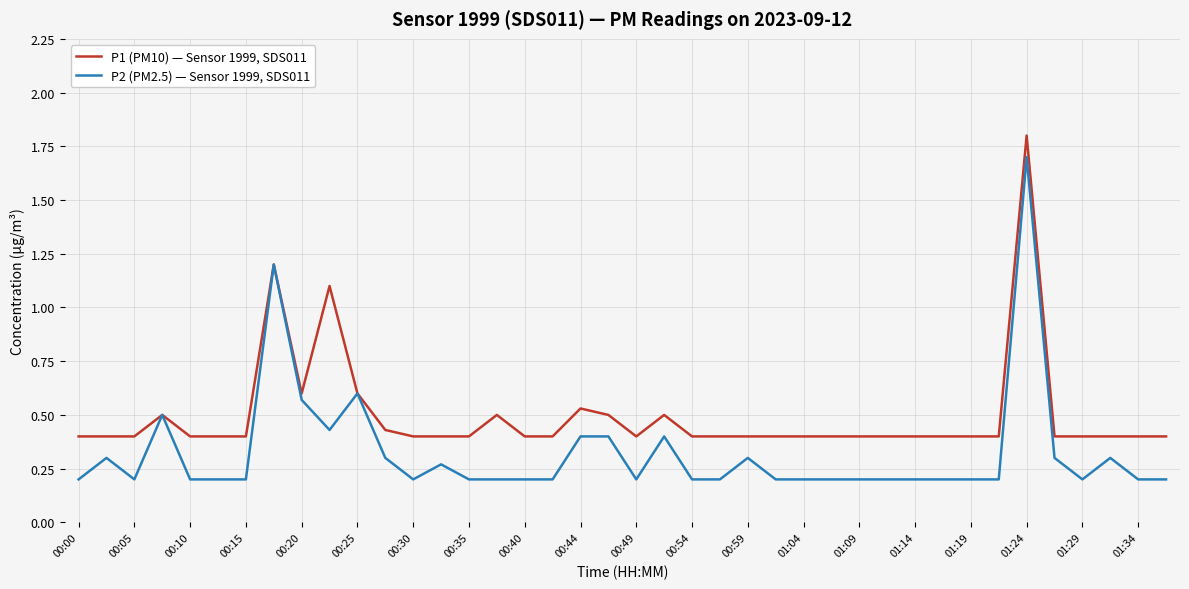

What is the sum of all P2 (PM2.5) — Sensor 1999, SDS011 values?

13.0